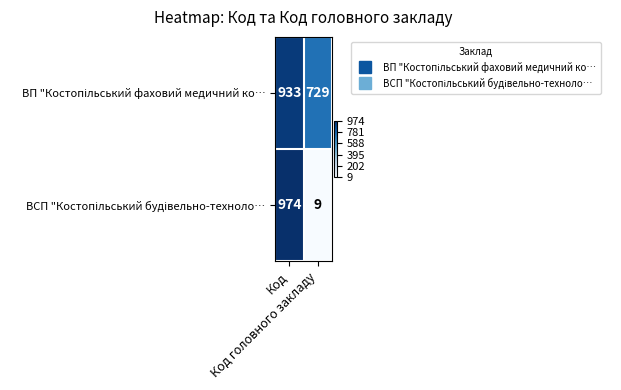

What is the maximum value shown in the chart?

974